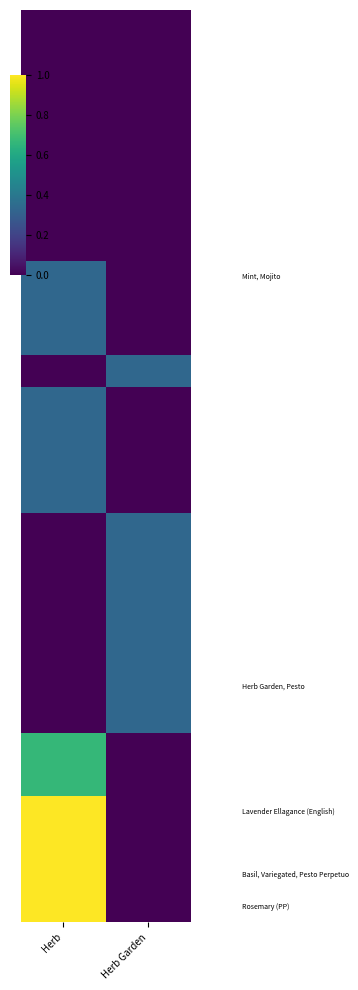

Which has a higher value, Herb or Herb Garden?

Herb